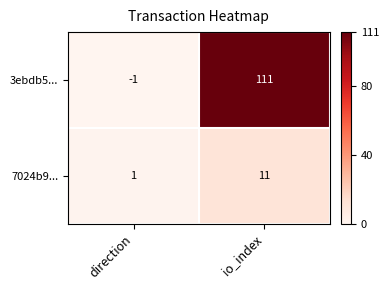

What is the average value of the 7024b9... series?

6